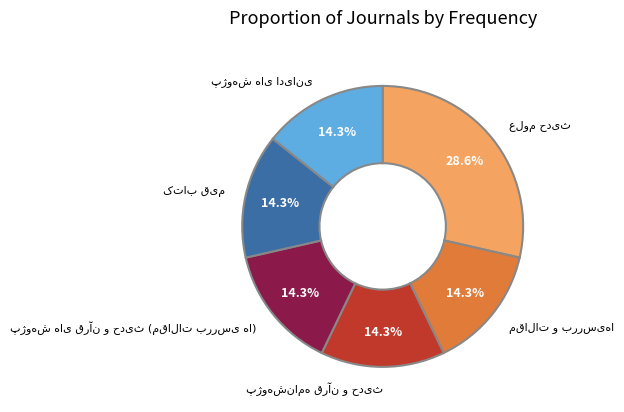

Is there any slice that represents more than half of the pie?

No